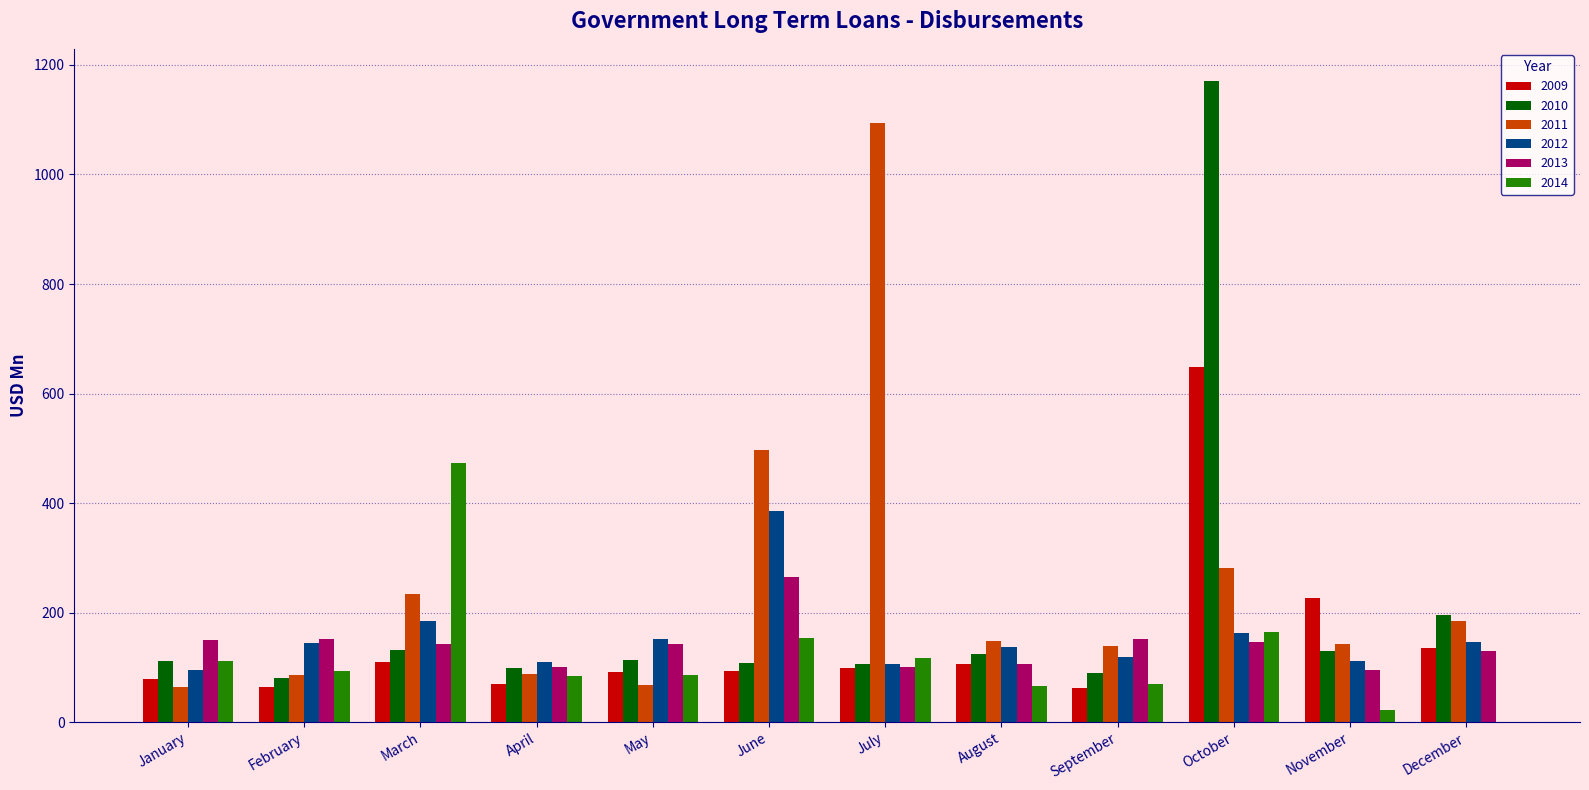

At which label is 2014 closest to 236?

October